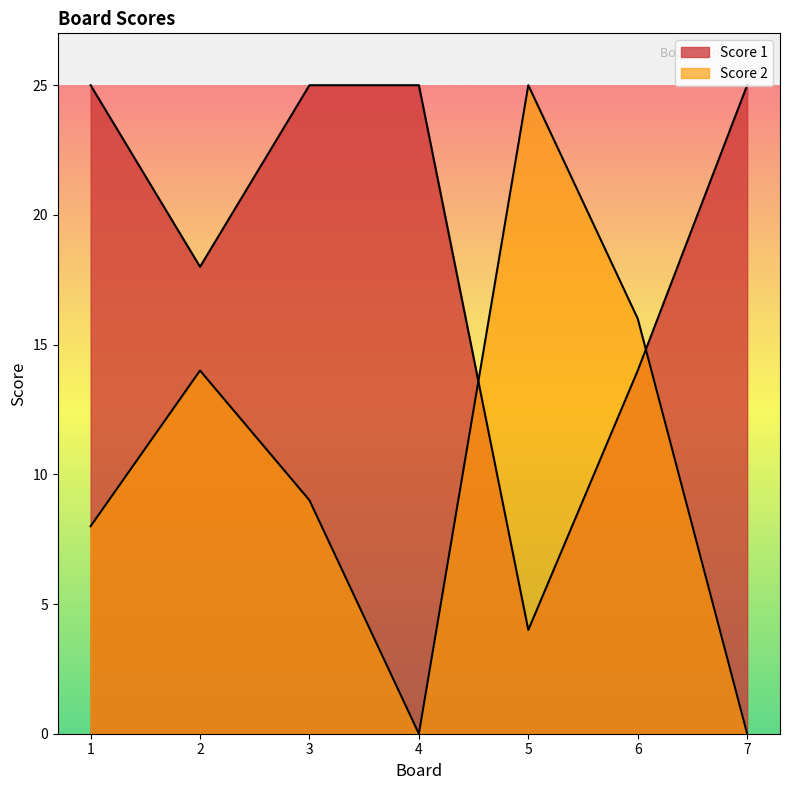

Rank the series by their maximum value, from highest to lowest.

Score 1, Score 2